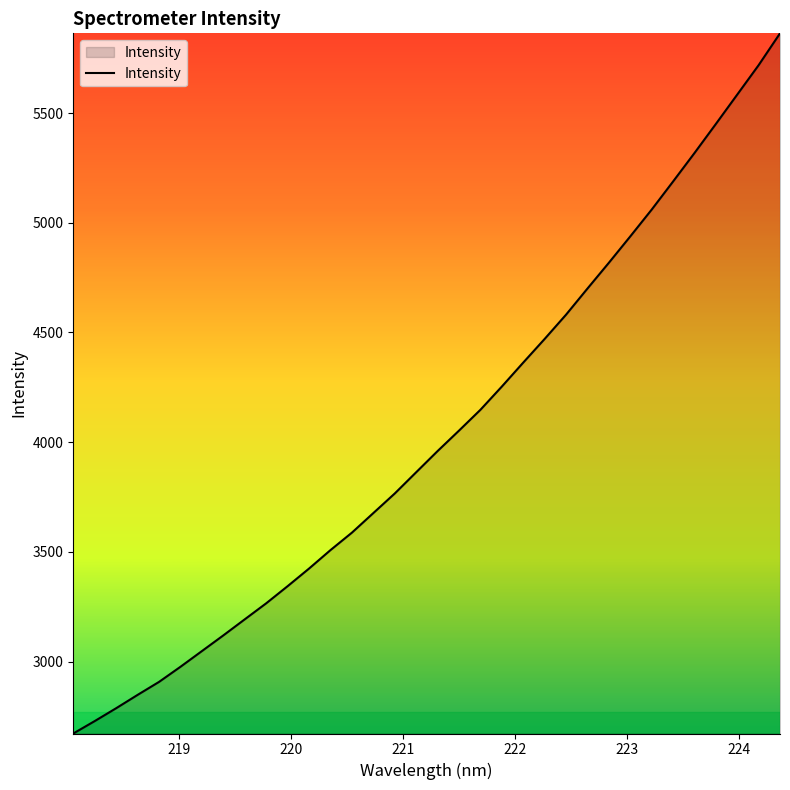

What is the minimum value shown in the chart?

2672.6